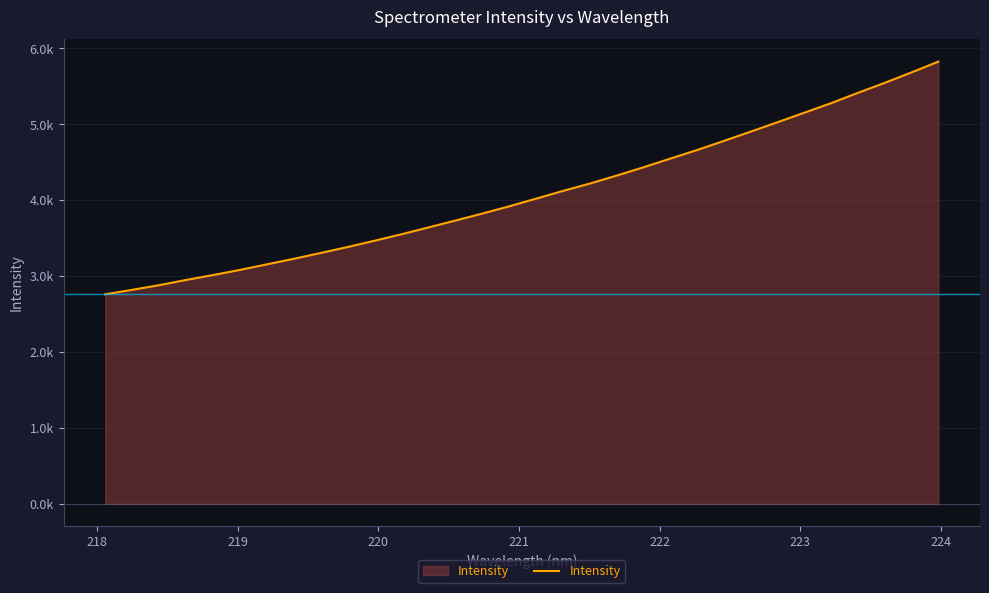

Does the chart display data point markers on the line(s)?

No